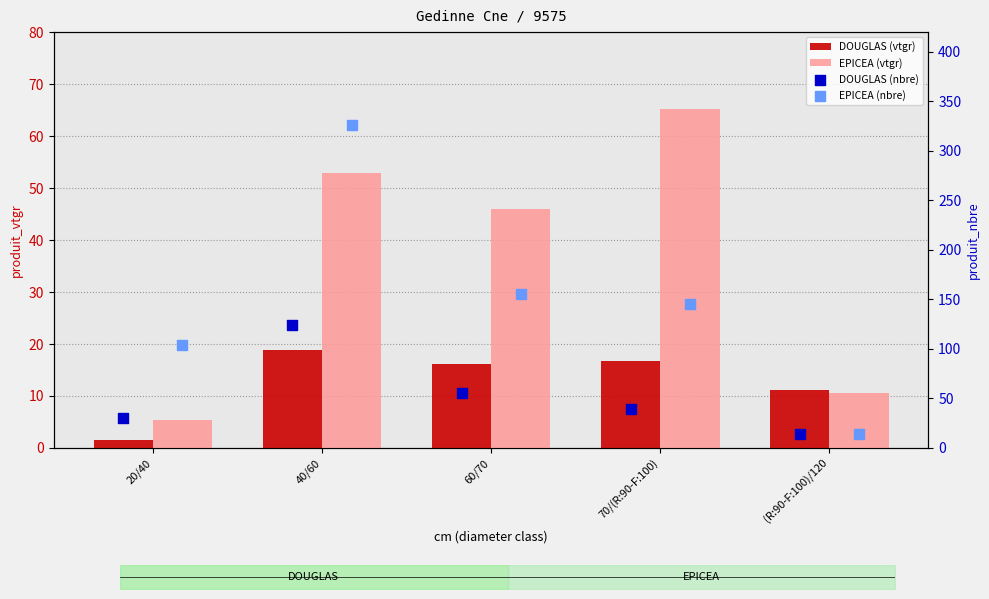

At which category is the sum across all series the highest?

40/60